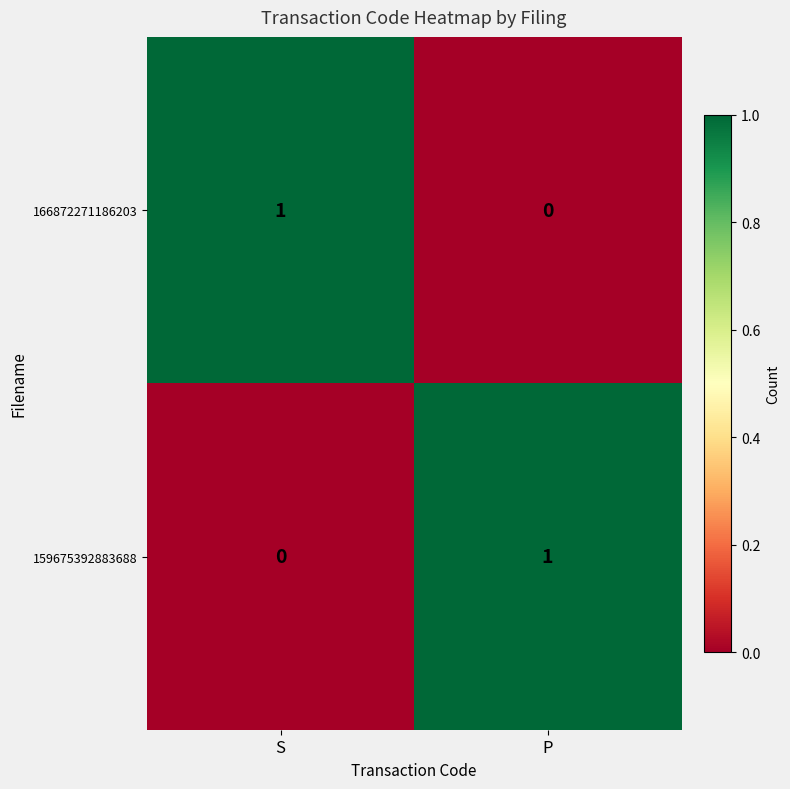

Is it true that 159675392883688 equals 1 at S?

False